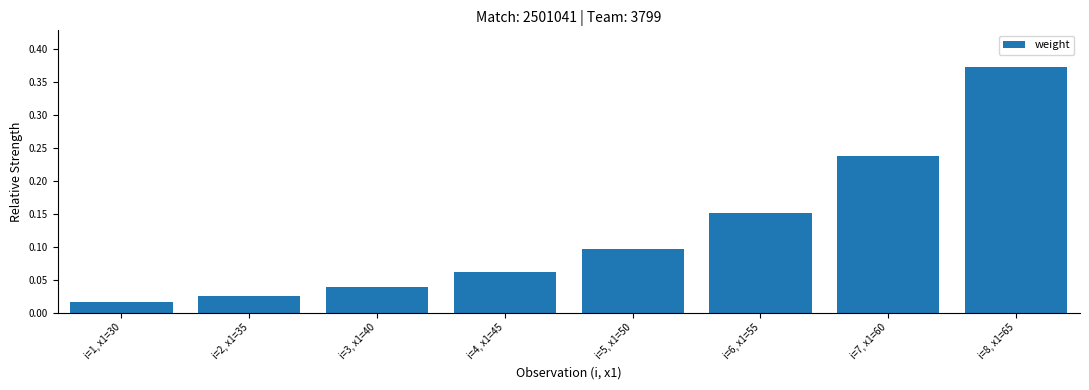

The value at i=4, x1=45 is 0.0. True or false?

False